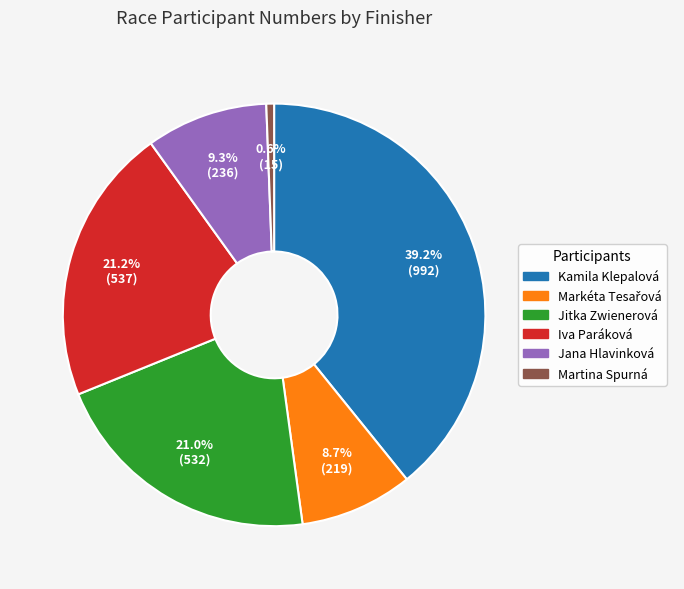

How much of the chart is everything except Iva Paráková?

78.8%